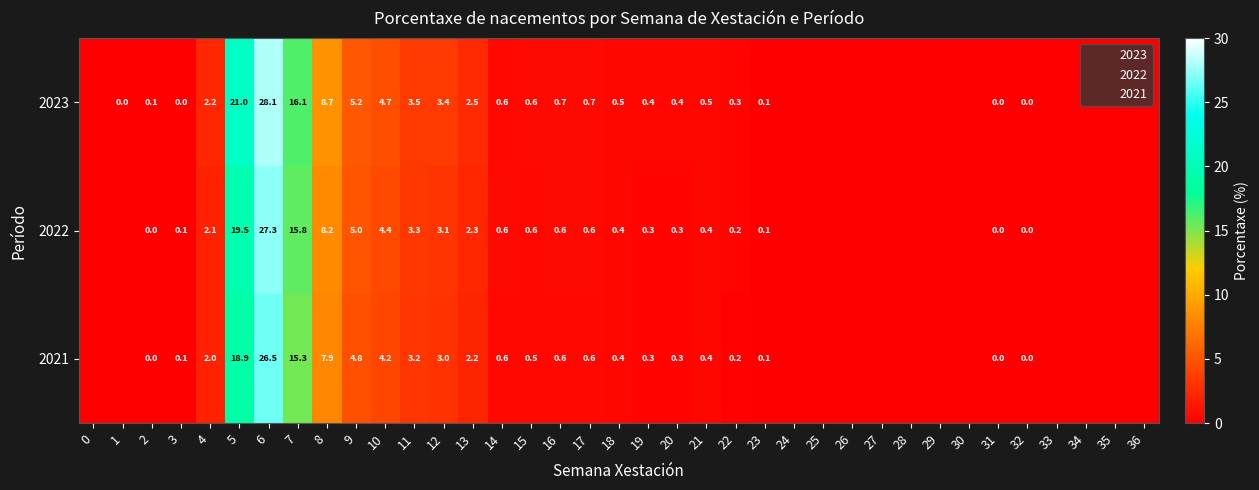

What is the average value of the 2021 series?

2.5